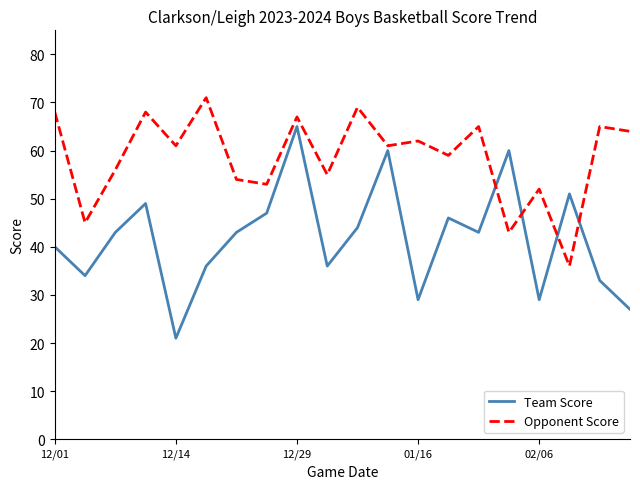

List the series in order of their peak value, lowest first.

Team Score, Opponent Score